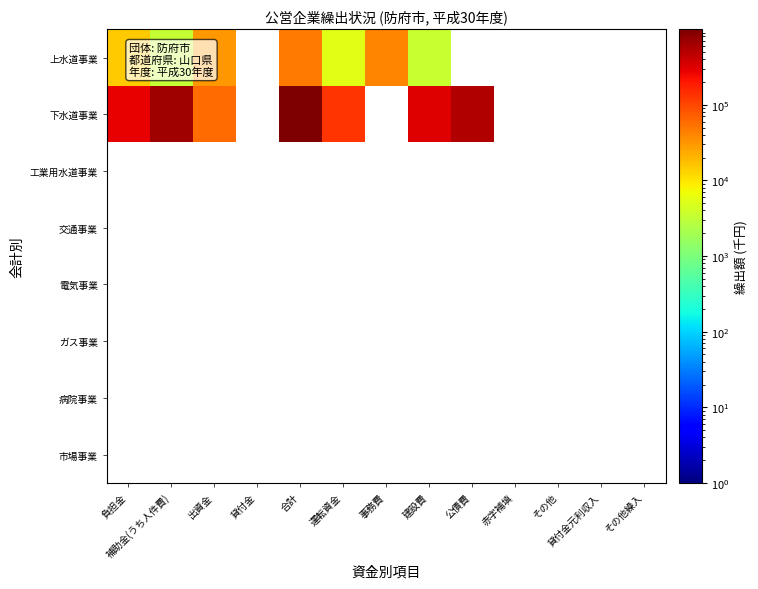

Rank the categories by 市場事業 value from highest to lowest.

負担金, 補助金(うち人件費), 出資金, 貸付金, 合計, 運転資金, 事務費, 建設費, 公債費, 赤字補填, その他, 貸付金元利収入, その他繰入